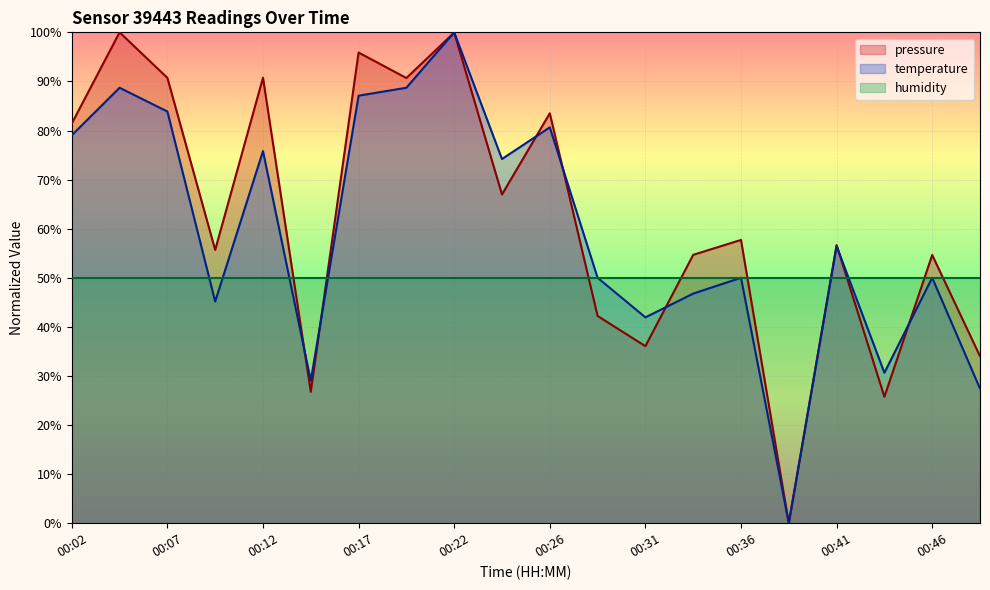

How many lines are shown in the chart?

3